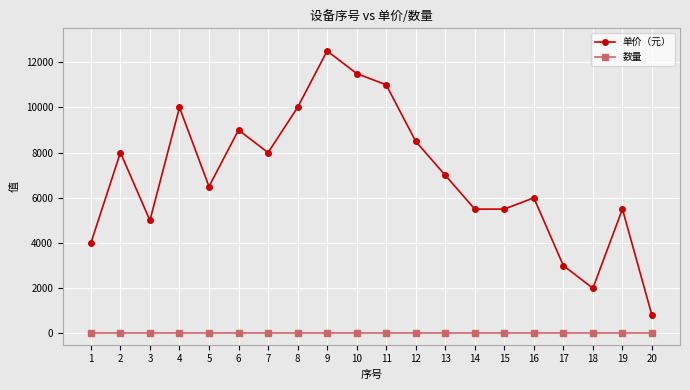

Is this an area chart (filled region under the line)?

No